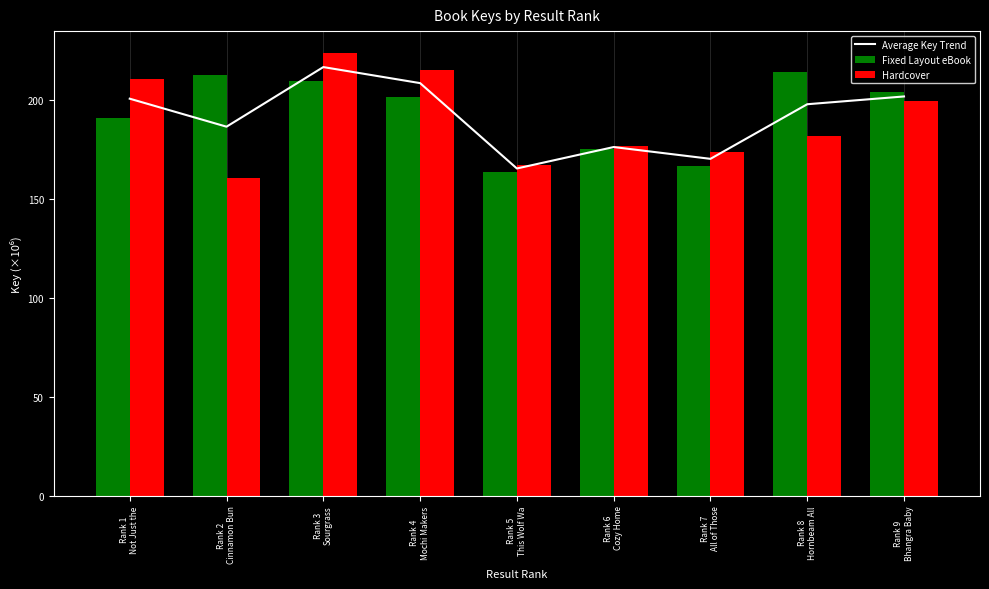

List the labels in order of Hardcover value, smallest first.

Rank 2
Cinnamon Bun, Rank 5
This Wolf Wa, Rank 7
All of Those, Rank 6
Cozy Home, Rank 8
Hornbeam All, Rank 9
Bhangra Baby, Rank 1
Not Just the, Rank 4
Mochi Makers, Rank 3
Sourgrass